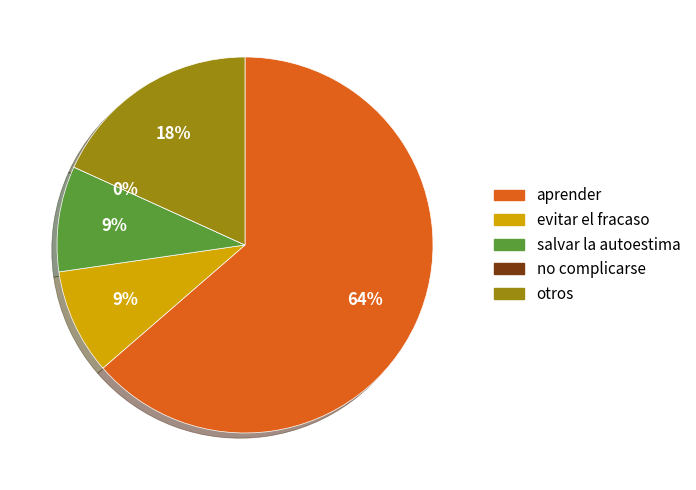

The 28 slice represents 14% of the pie. True or false?

False